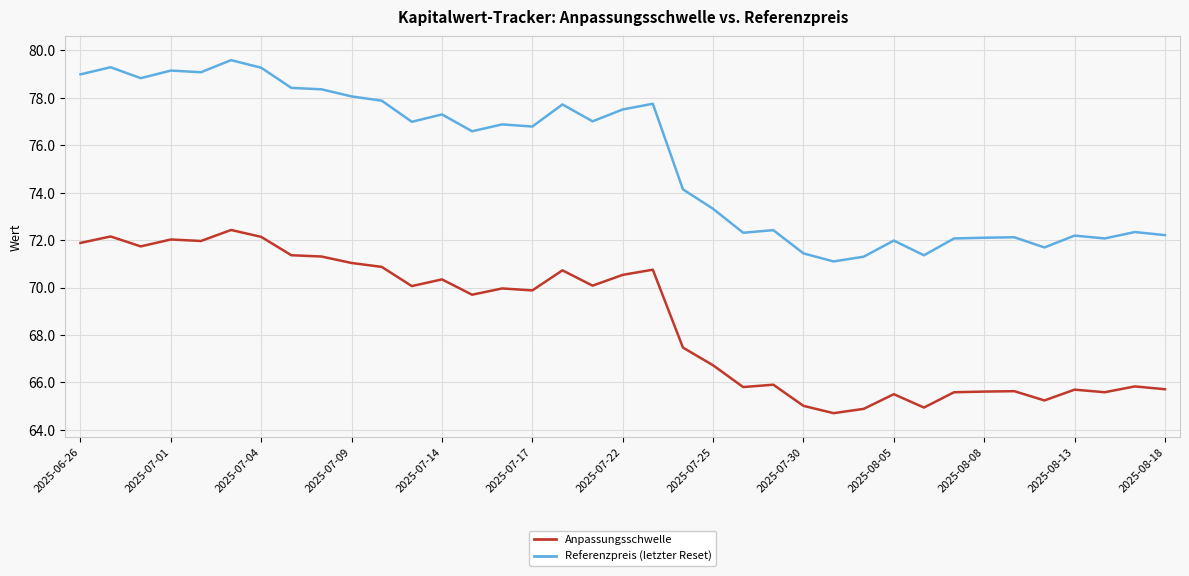

True or false: Anpassungsschwelle and Referenzpreis (letzter Reset) intersect in this chart.

False